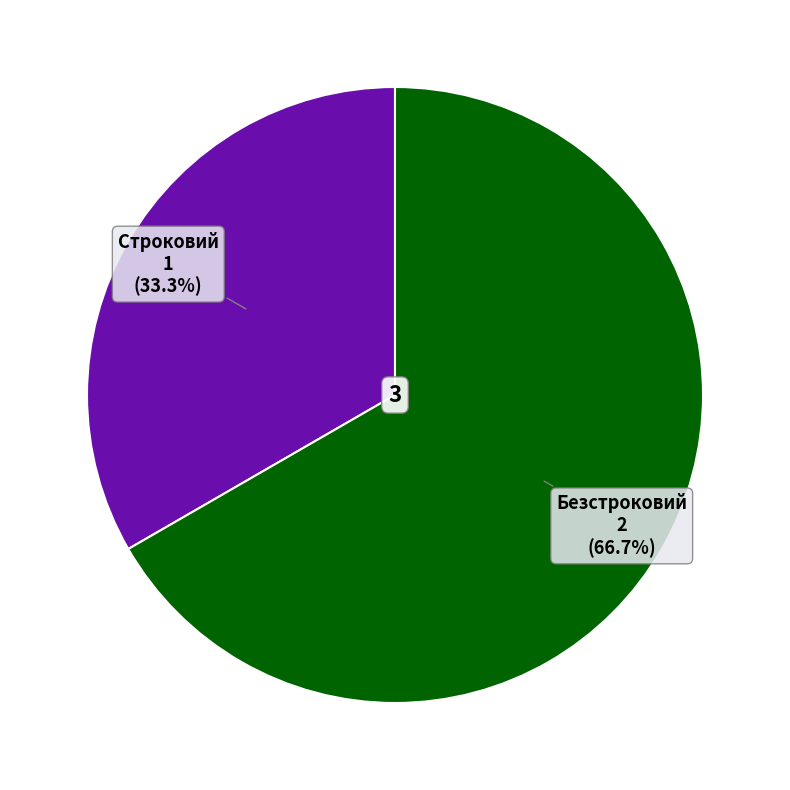

What percentage is the Безстроковий slice, to the nearest percent?

67%